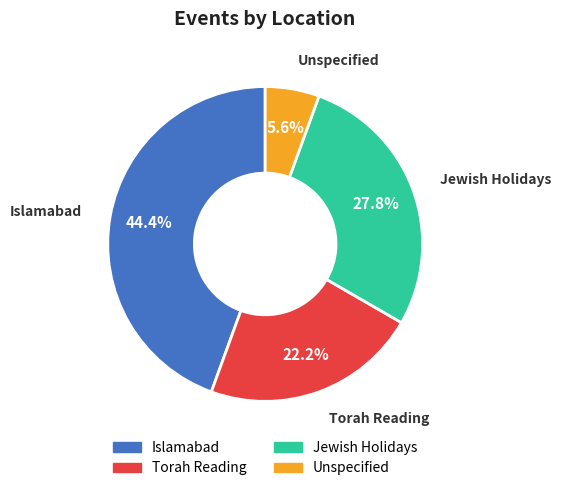

Is there any slice that represents more than half of the pie?

No